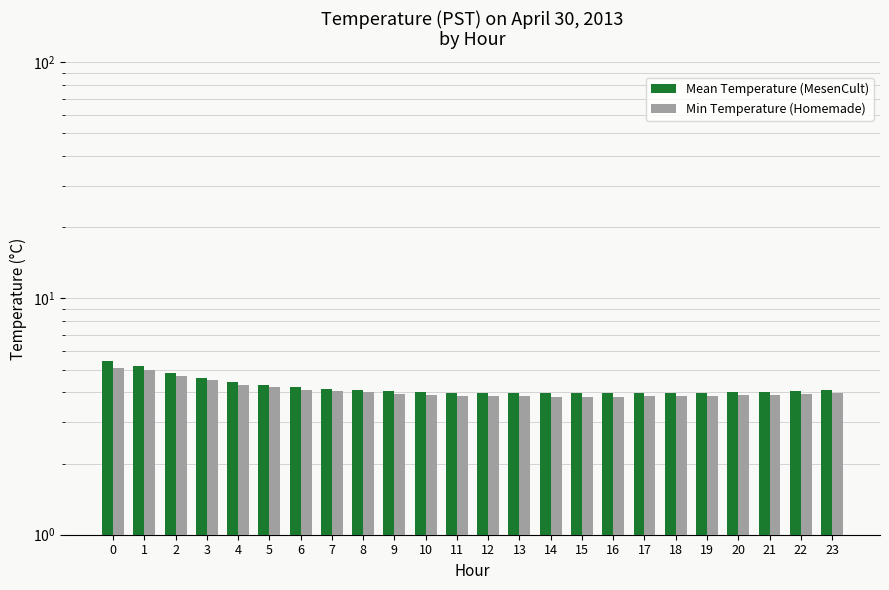

Between 18 and 16, which is larger?

18